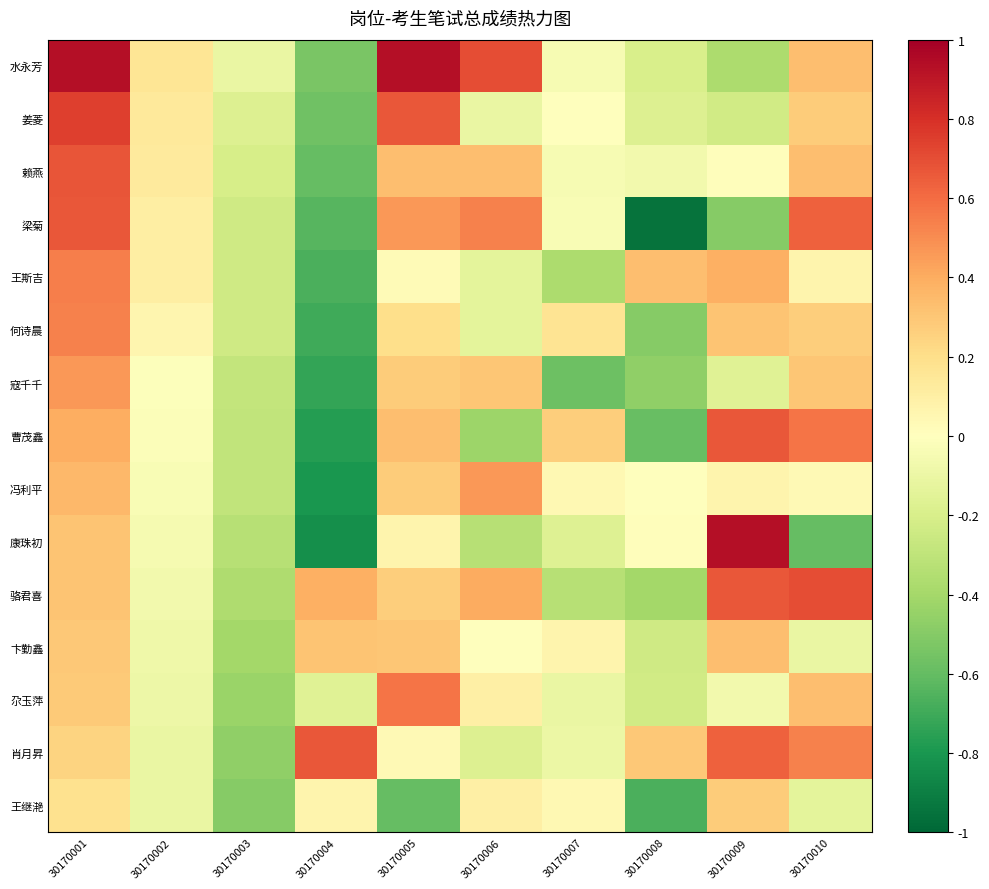

What is the minimum value shown in the chart?

-0.9